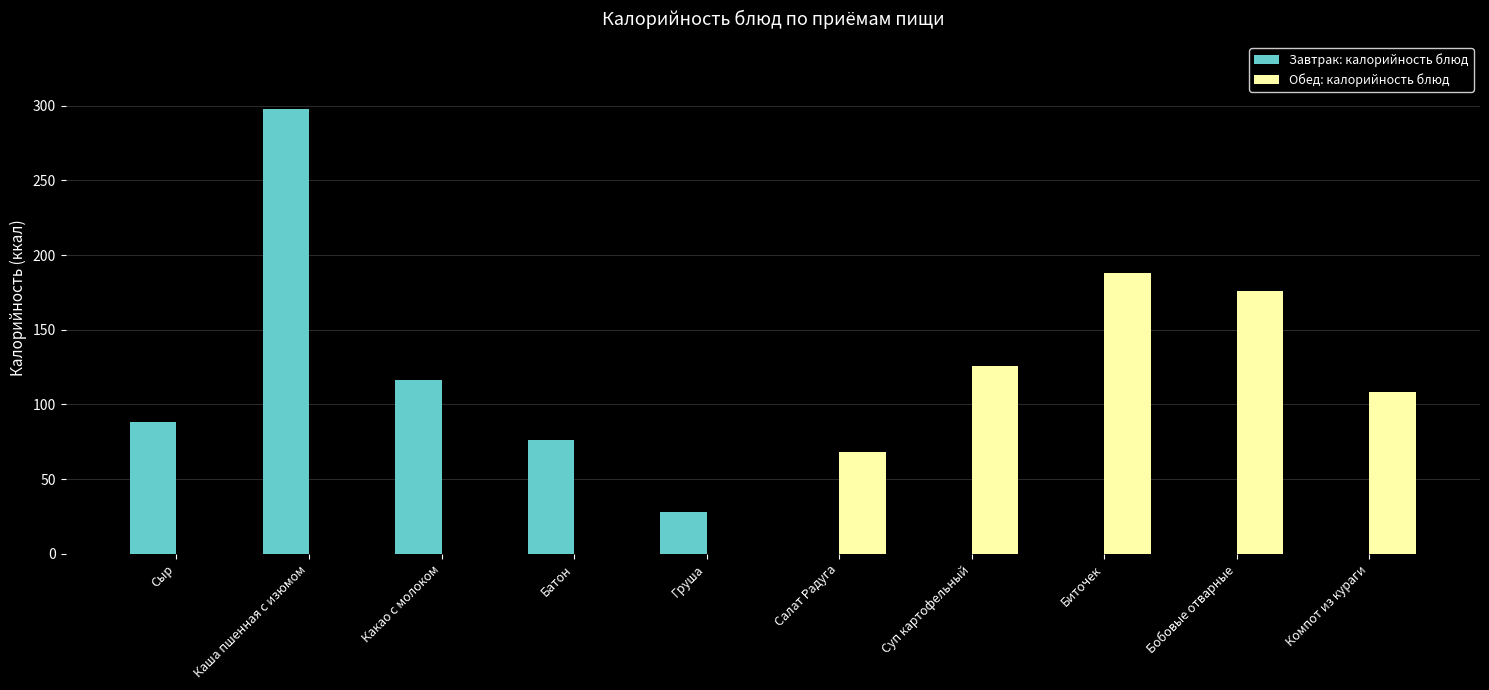

Is it true that Завтрак: калорийность блюд equals -189 at Бобовые отварные?

False